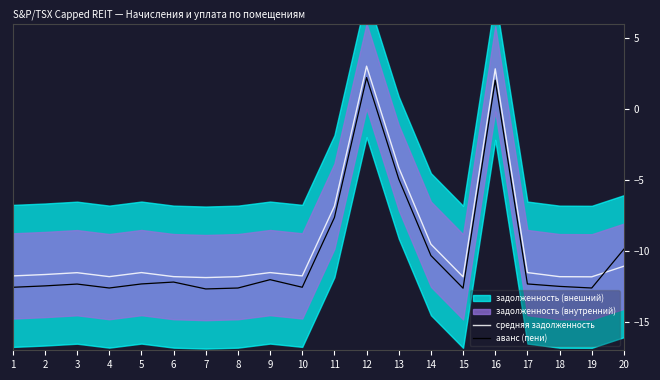

At 16, list the series in order from smallest to largest.

аванс (пени), средняя задолженность